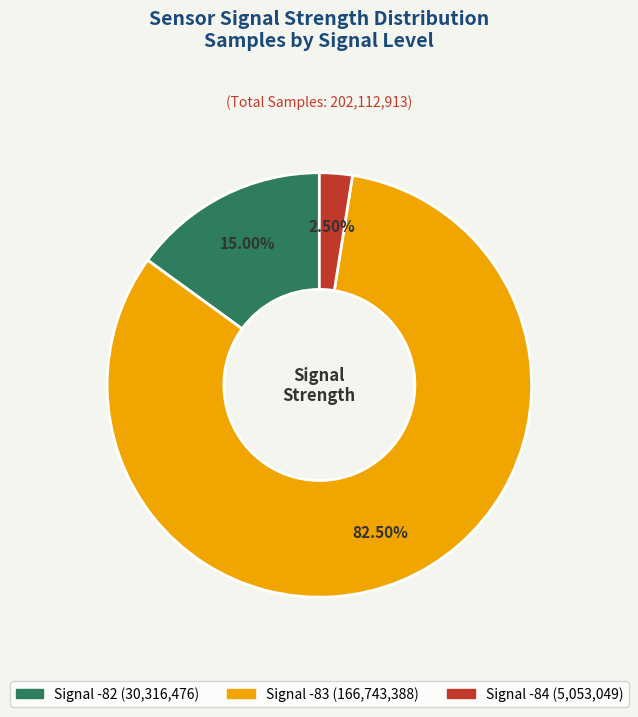

Is there any slice that represents more than half of the pie?

Yes